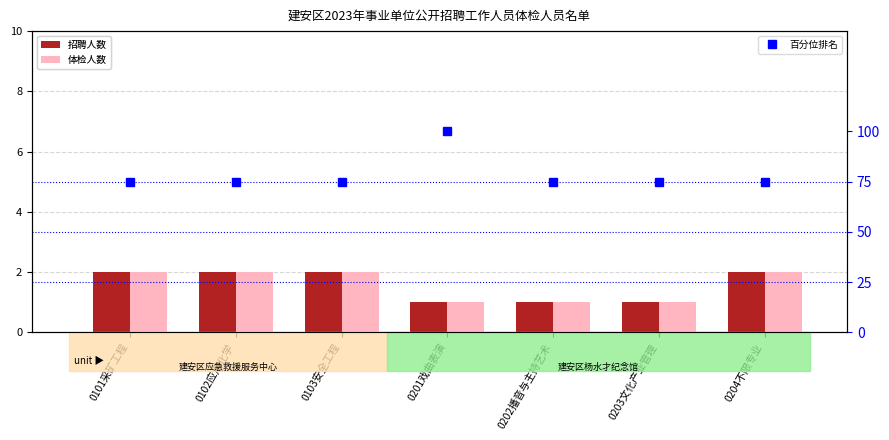

Rank the series by their maximum value, from lowest to highest.

招聘人数, 体检人数, 百分位排名